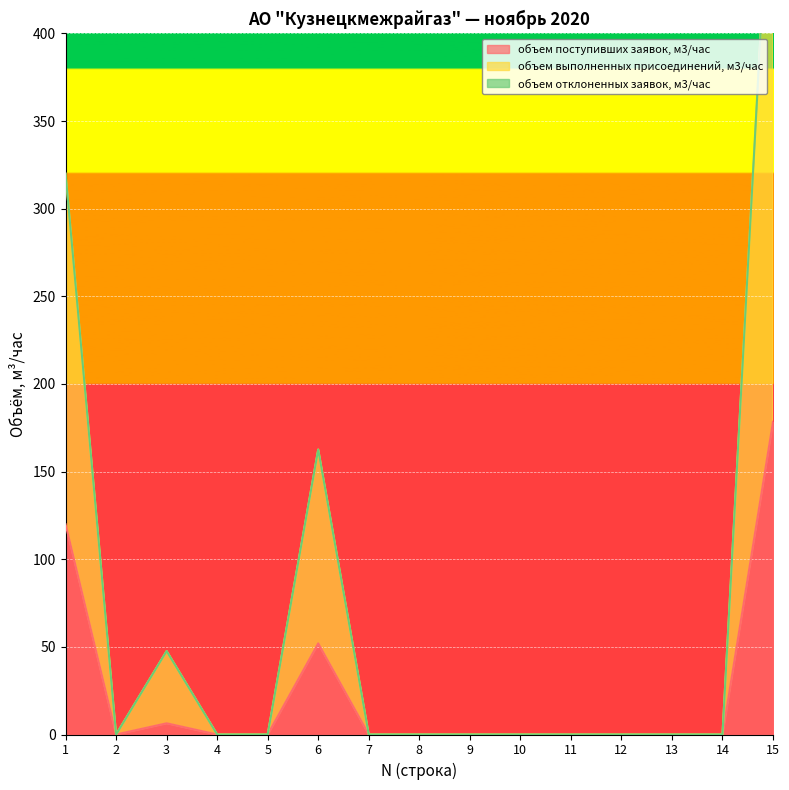

At which category does the chart reach its peak across all series?

15